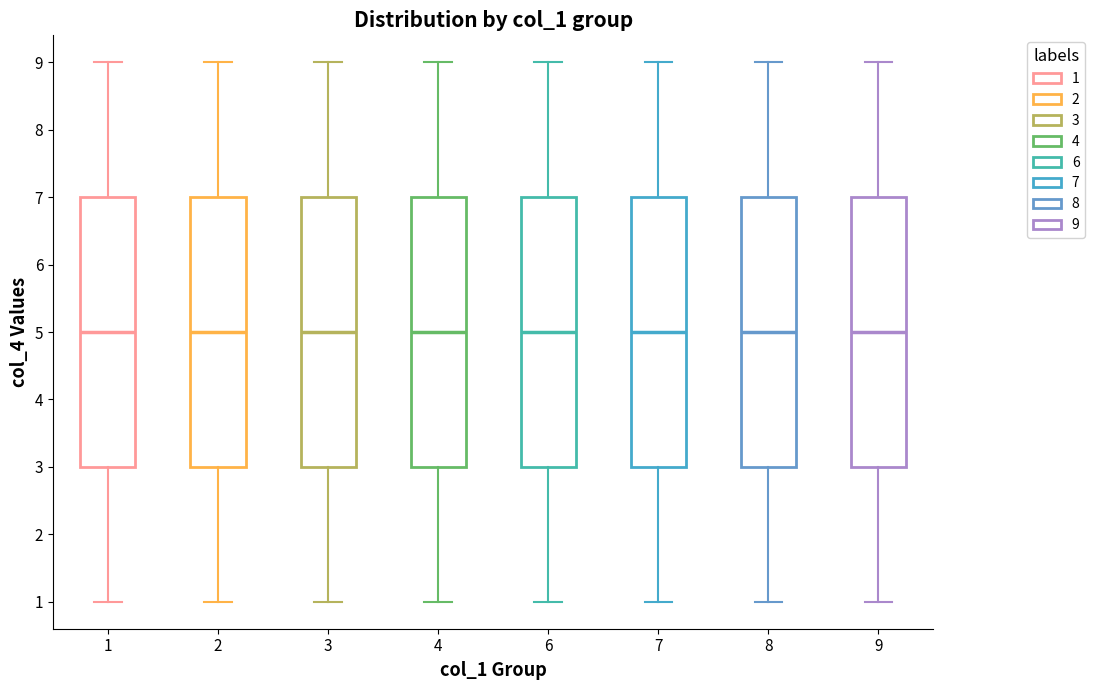

Reading left to right, read every box against the y-axis: the position of its median line, the range the box covers, and the ends of its whiskers. The values are not printed on the chart, so give them approximately, as read against the axis.

1: median 5, box 3 to 7, whiskers 1 to 9
2: median 5, box 3 to 7, whiskers 1 to 9
3: median 5, box 3 to 7, whiskers 1 to 9
4: median 5, box 3 to 7, whiskers 1 to 9
6: median 5, box 3 to 7, whiskers 1 to 9
7: median 5, box 3 to 7, whiskers 1 to 9
8: median 5, box 3 to 7, whiskers 1 to 9
9: median 5, box 3 to 7, whiskers 1 to 9